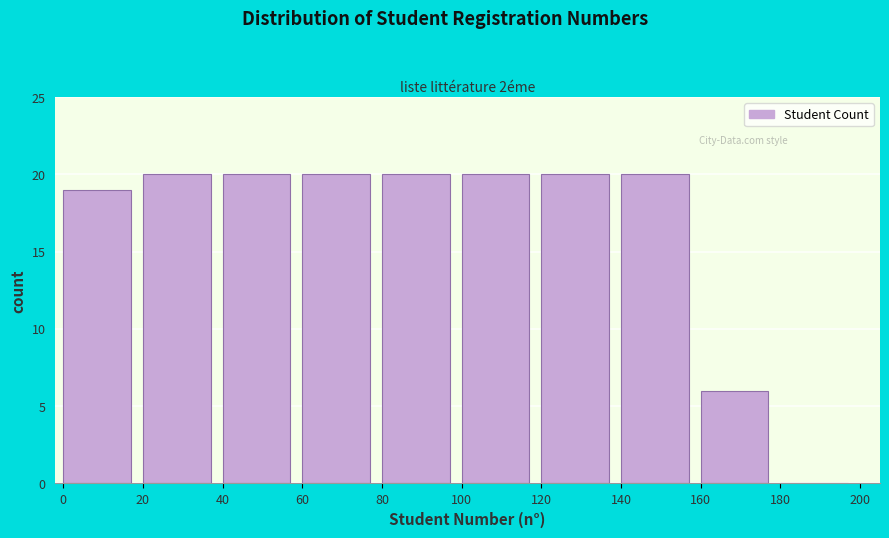

What is the height of the bar covering 140 to 160 on the x-axis? The values are not printed on the chart, so give them approximately, as read against the axis.

20